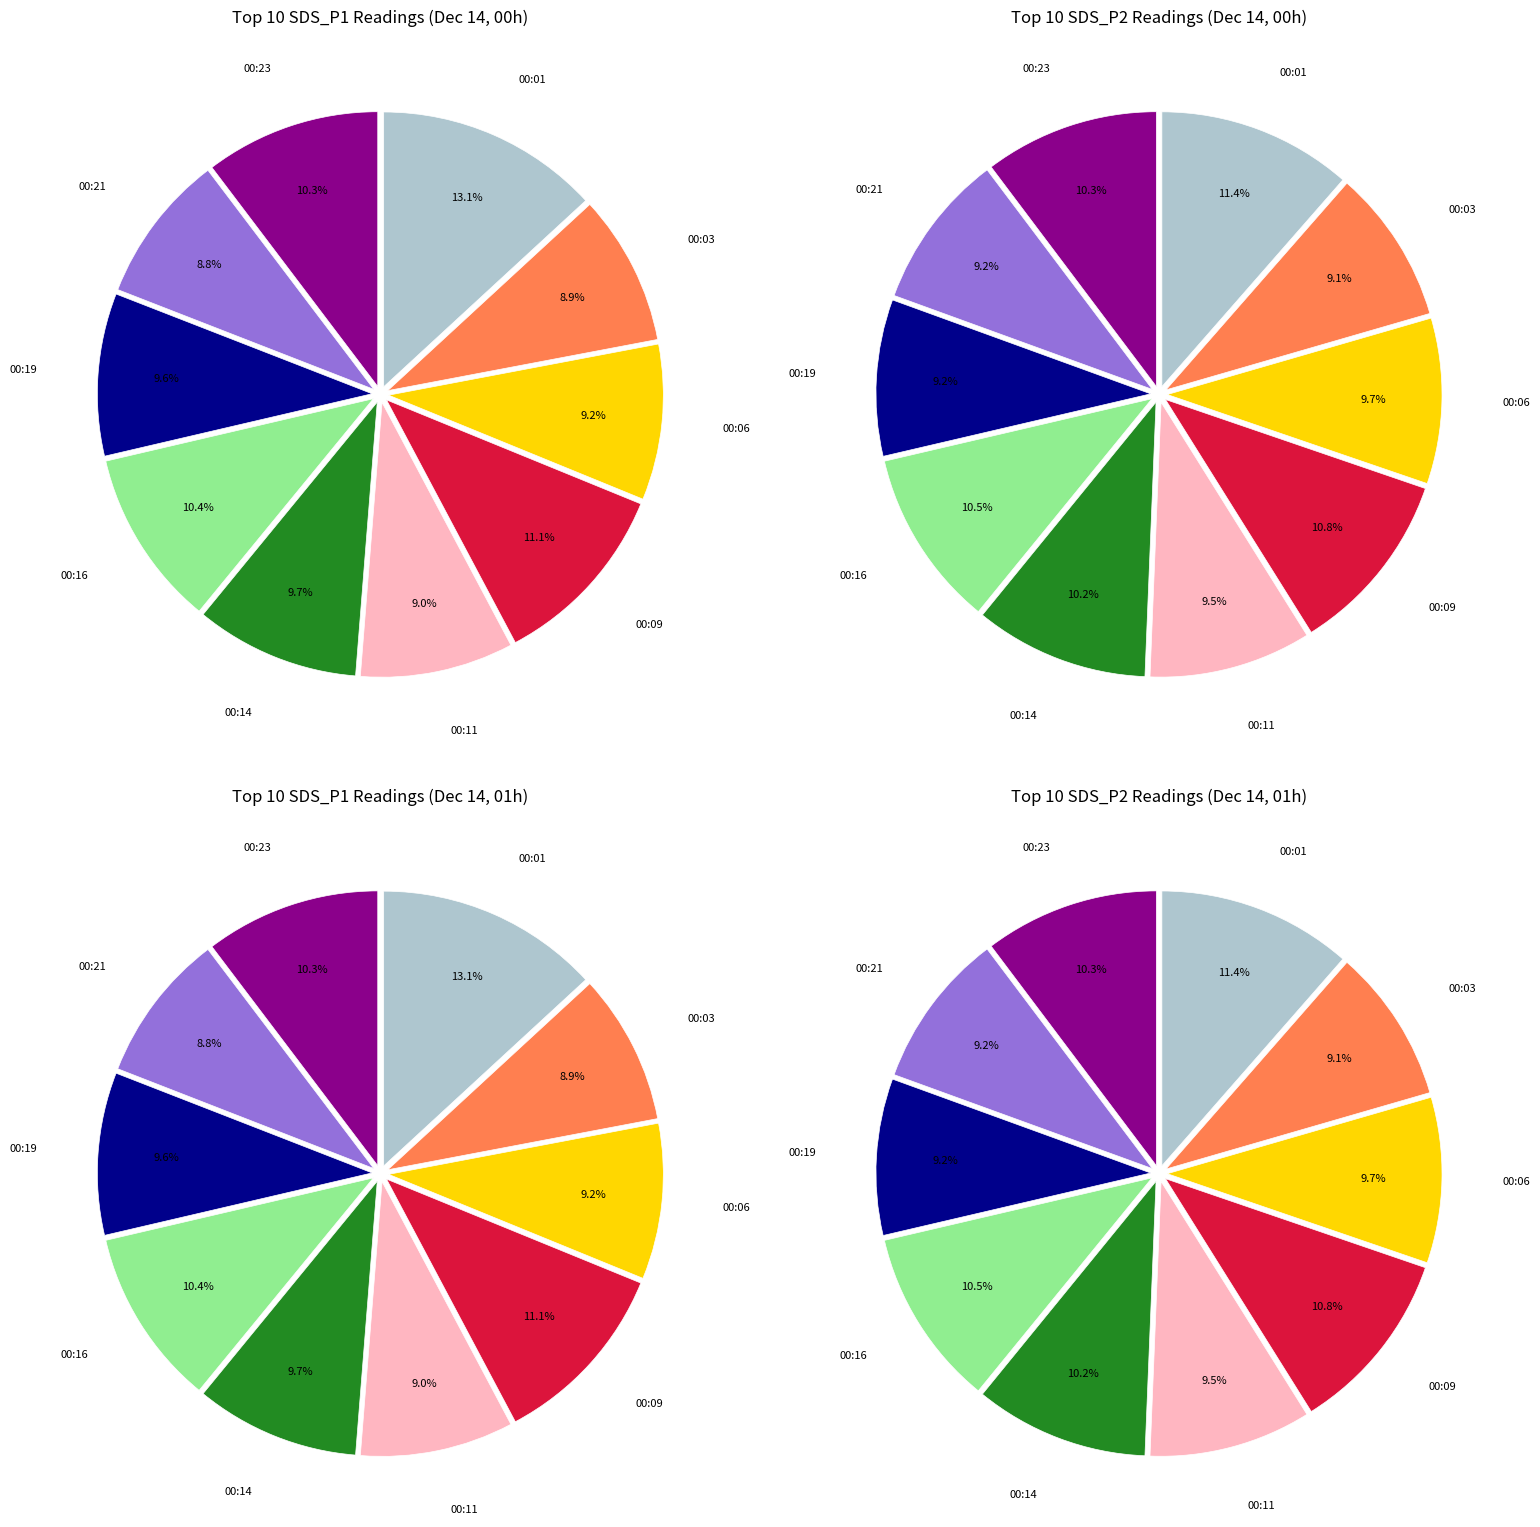

To the nearest percent, what is the average slice percentage?

10%